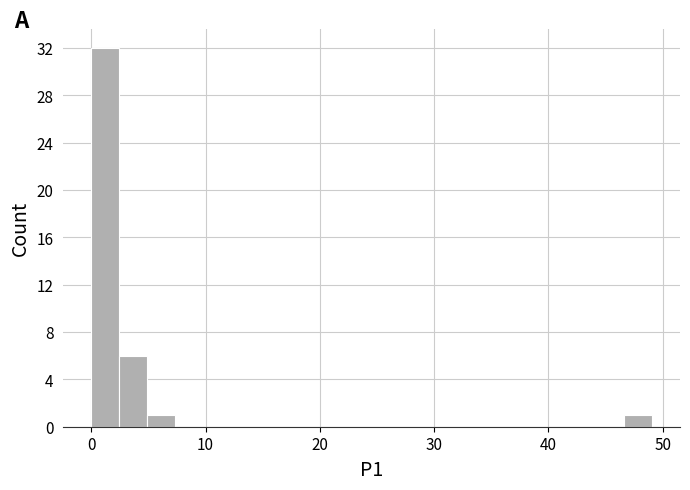

Read against the x-axis, roughly where is the centre of the tallest bar?

1